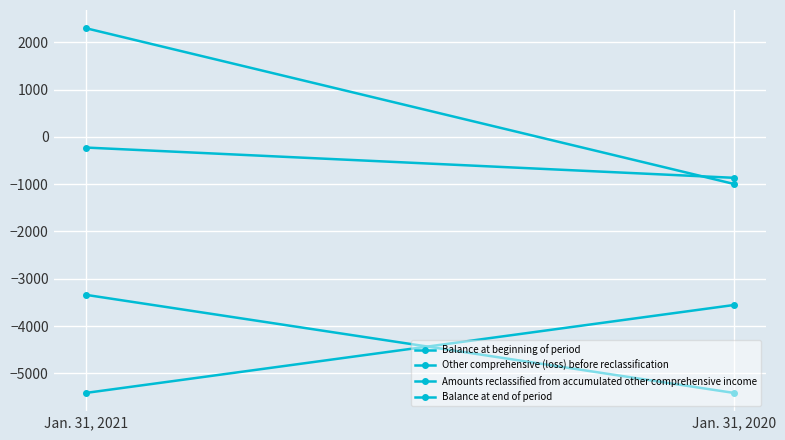

Rank the series at Jan. 31, 2020 from lowest to highest value.

Balance at end of period, Balance at beginning of period, Other comprehensive (loss) before reclassification, Amounts reclassified from accumulated other comprehensive income